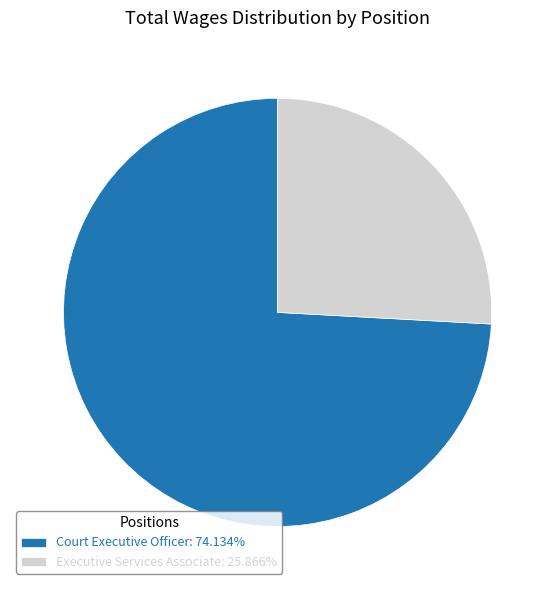

Rank the categories by value from highest to lowest.

Court Executive Officer, Executive Services Associate